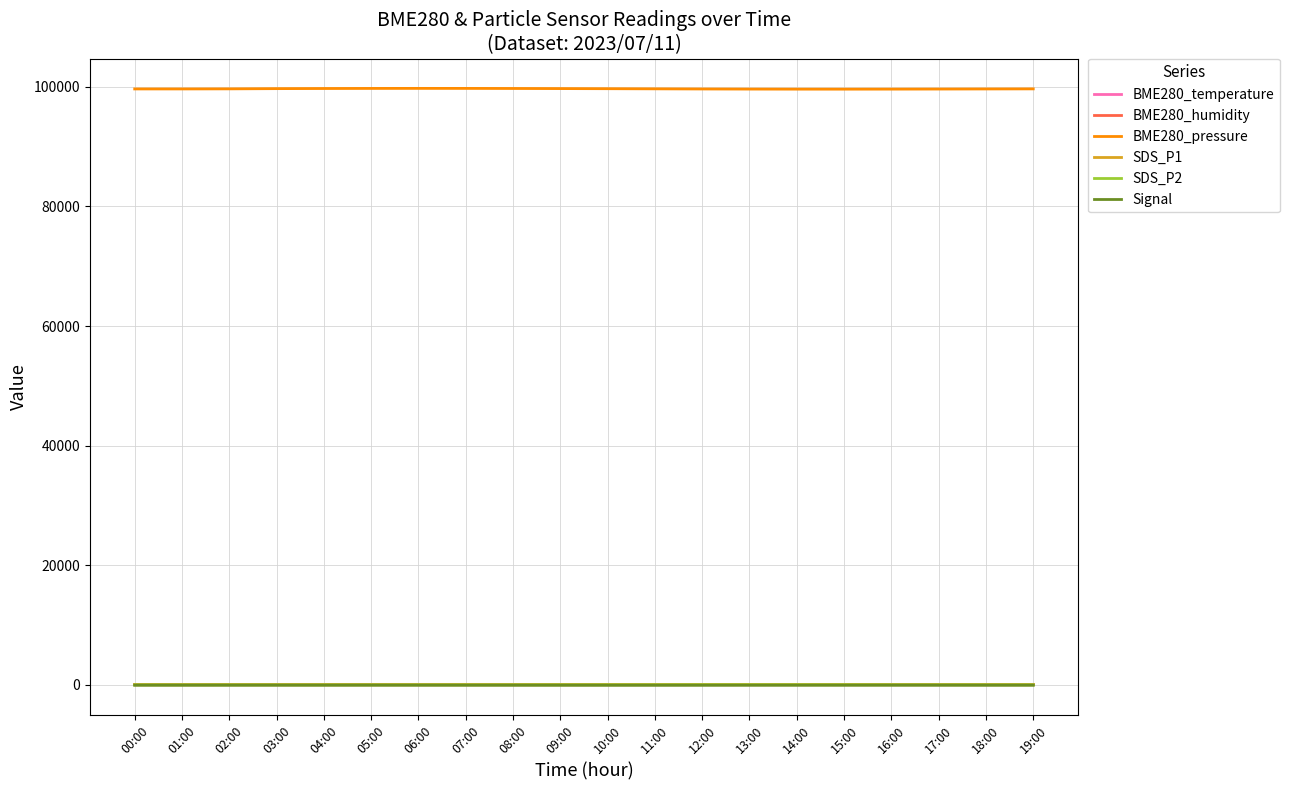

What is the greatest value displayed?

99752.8